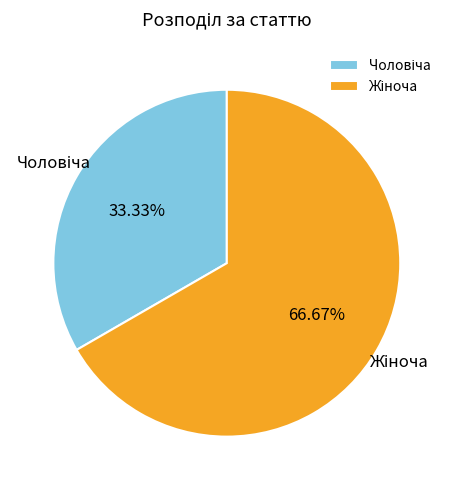

Is there any slice that represents more than half of the pie?

Yes